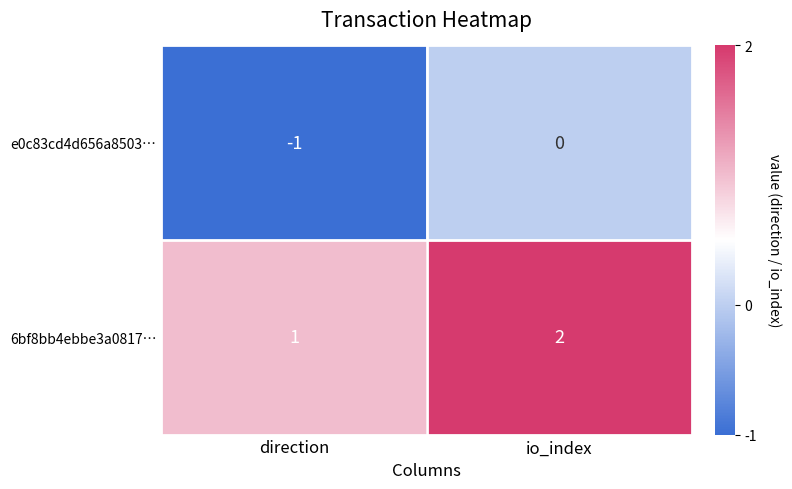

What is the sum of the 6bf8bb4ebbe3a0817… values at io_index and direction?

3